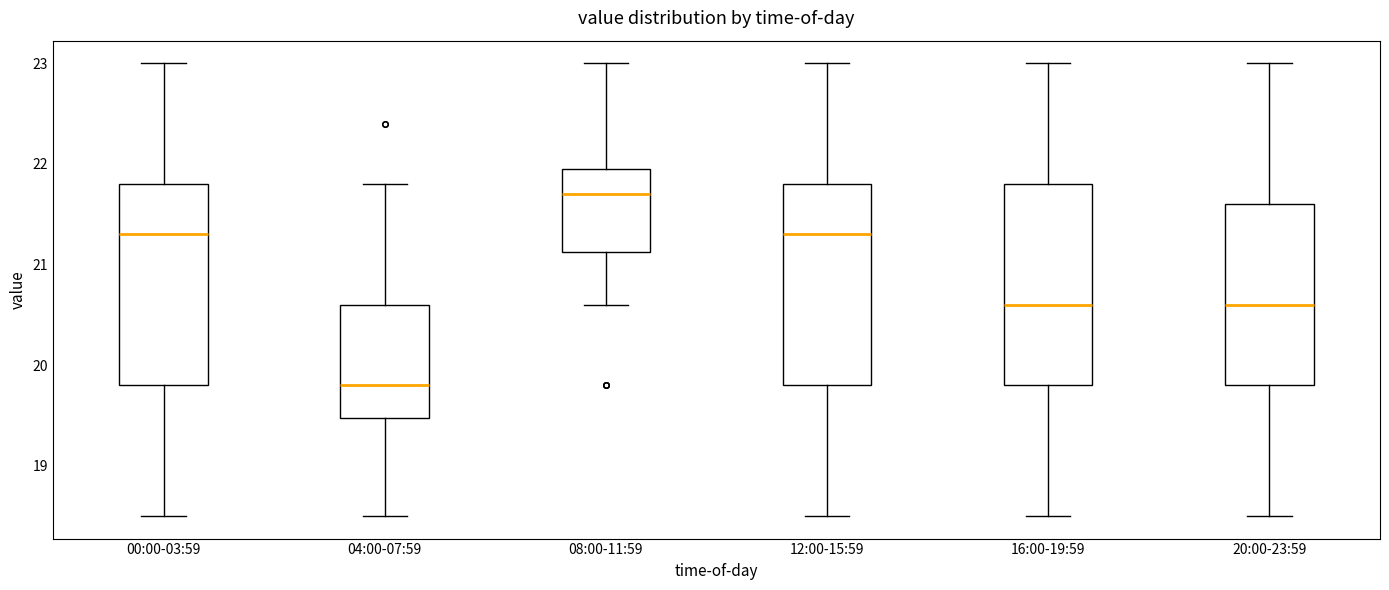

Which box's median line is the highest?

08:00-11:59